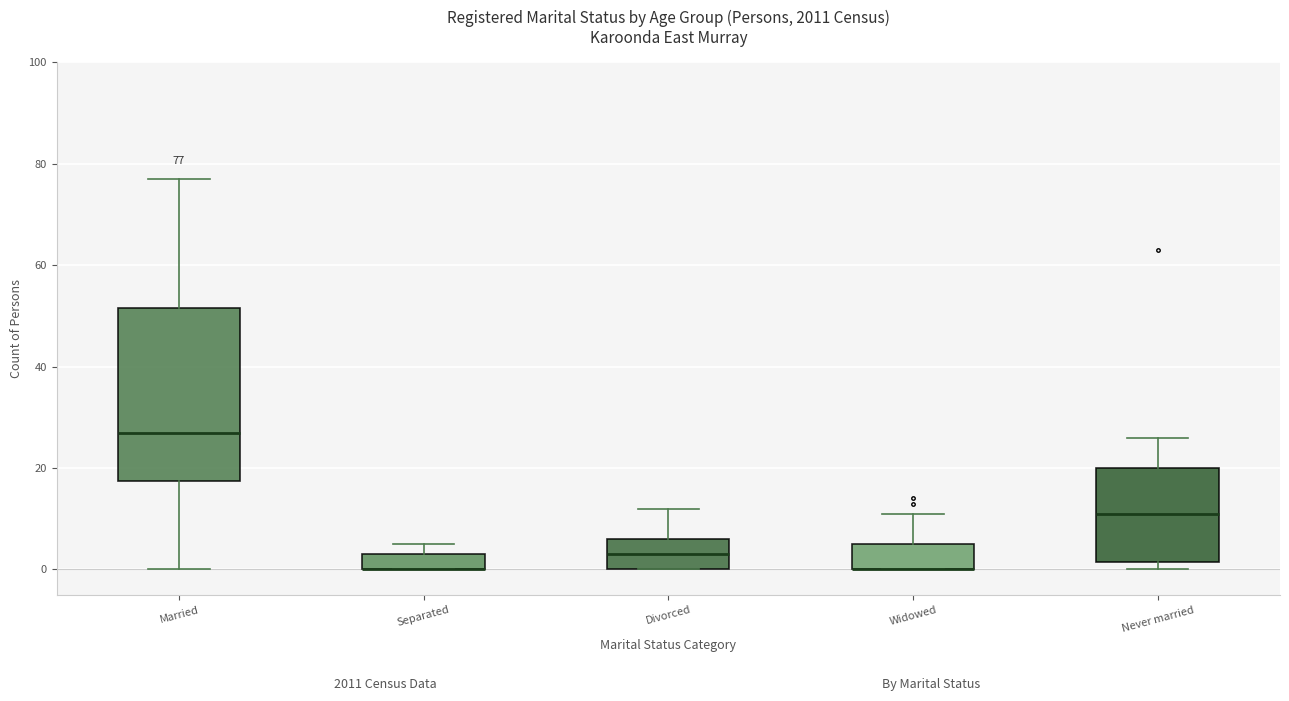

Which box is the tallest, from its lower edge to its upper edge?

Married